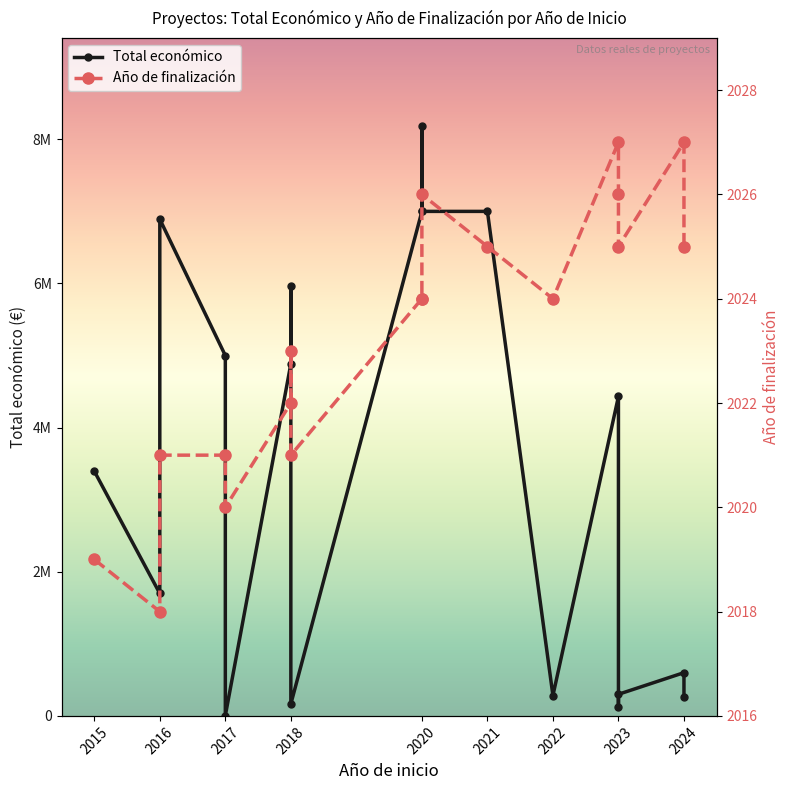

Rank the series by their maximum value, from highest to lowest.

Total económico, Año de finalización